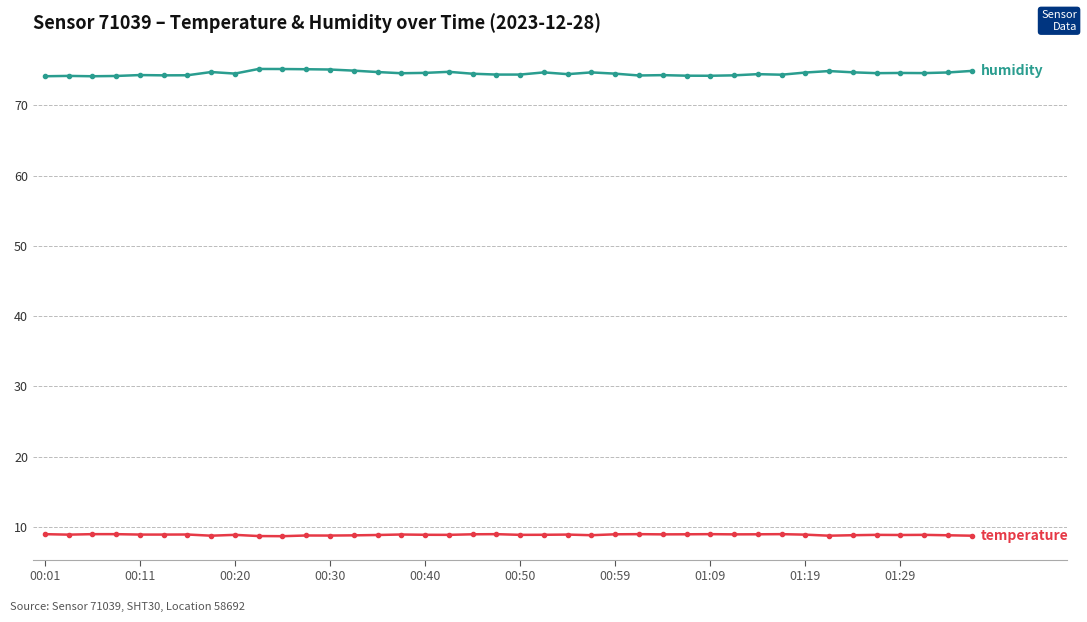

What is the greatest value displayed?

75.2